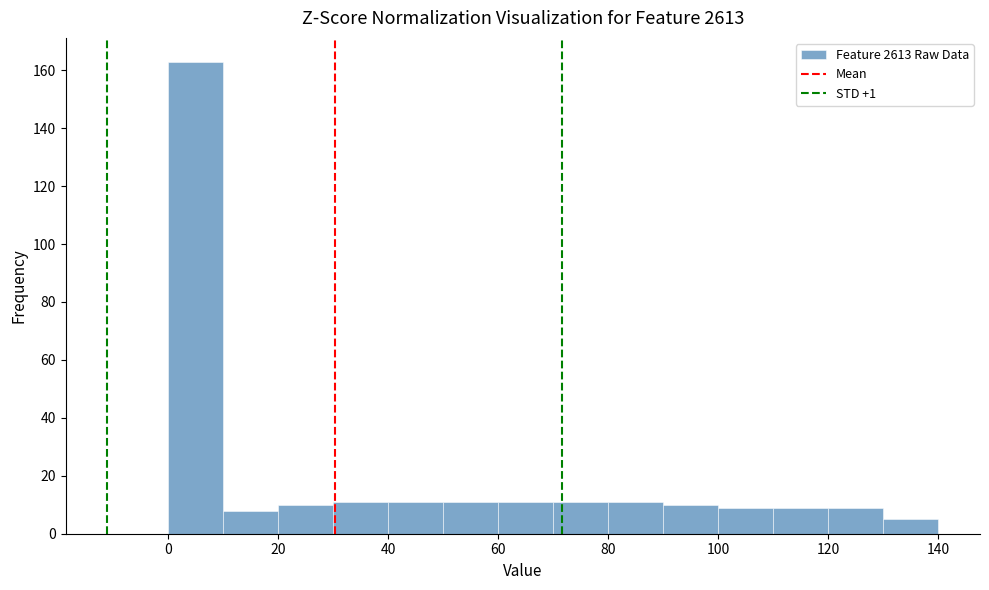

Reading left to right, list every bar in this chart as the range it spans on the x-axis followed by its height. The values are not printed on the chart, so give them approximately, as read against the axis.

0 to 10: 164
10 to 20: 8
20 to 30: 10
30 to 40: 12
40 to 50: 12
50 to 60: 12
60 to 70: 12
70 to 80: 12
80 to 90: 12
90 to 100: 10
100 to 110: 10
110 to 120: 10
120 to 130: 10
130 to 140: 6